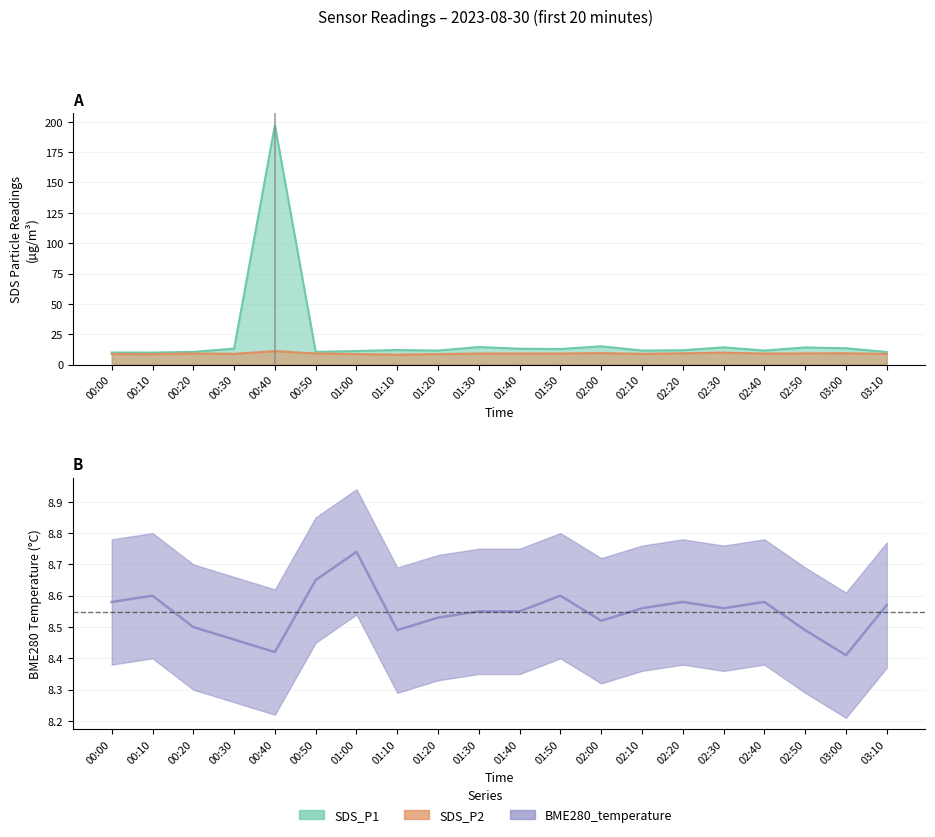

Which series ends up on top after the final intersection of BME280_temperature and SDS_P2?

SDS_P2